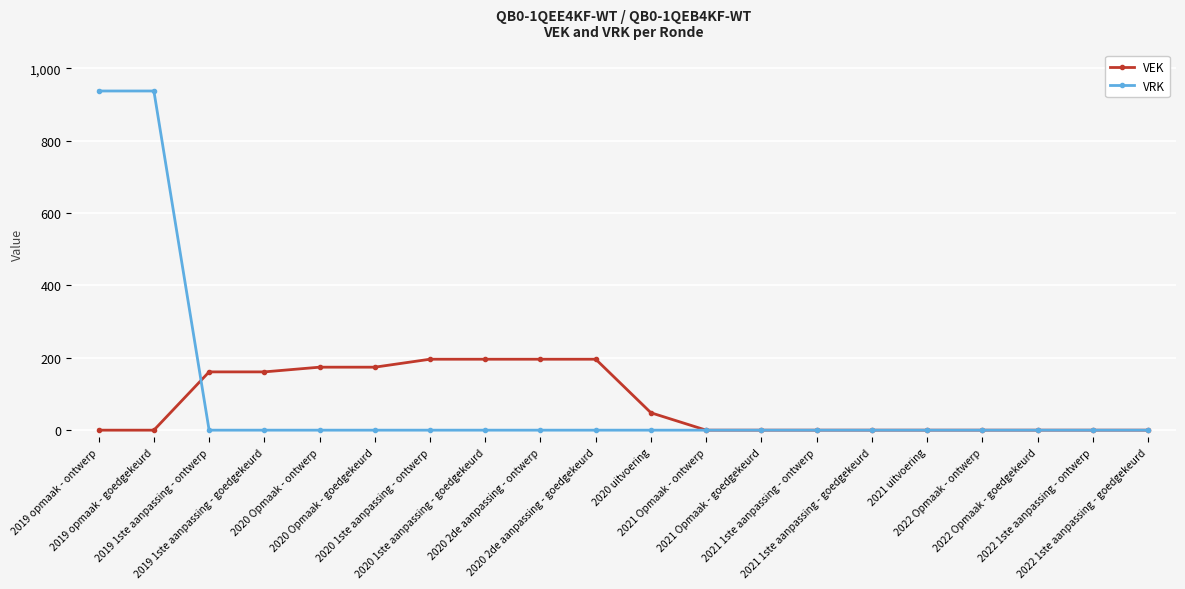

List the series in order of their peak value, highest first.

VRK, VEK